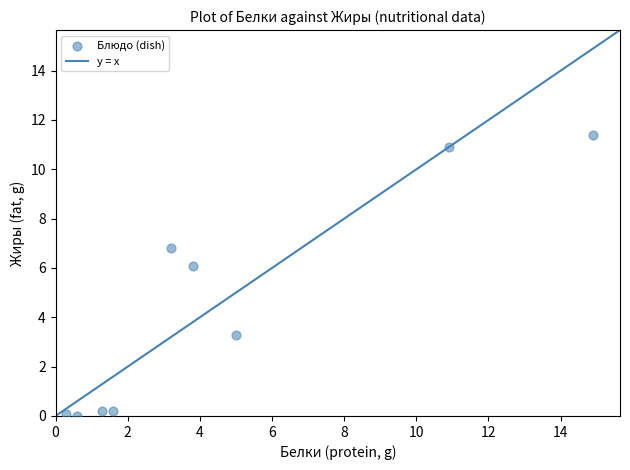

What is the average X value?

4.6